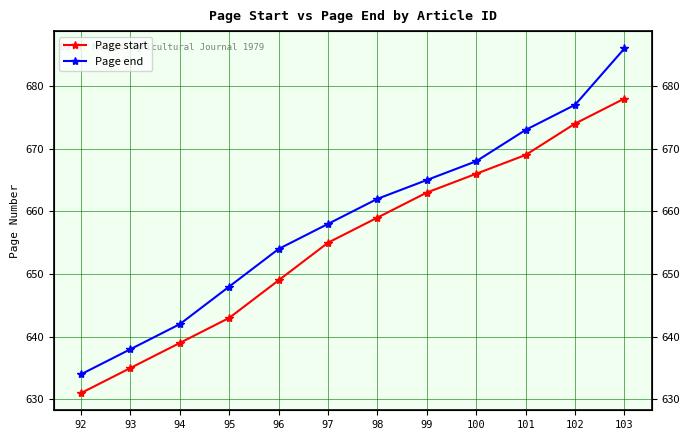

True or false: Page start has more than 2 interior local peaks.

False